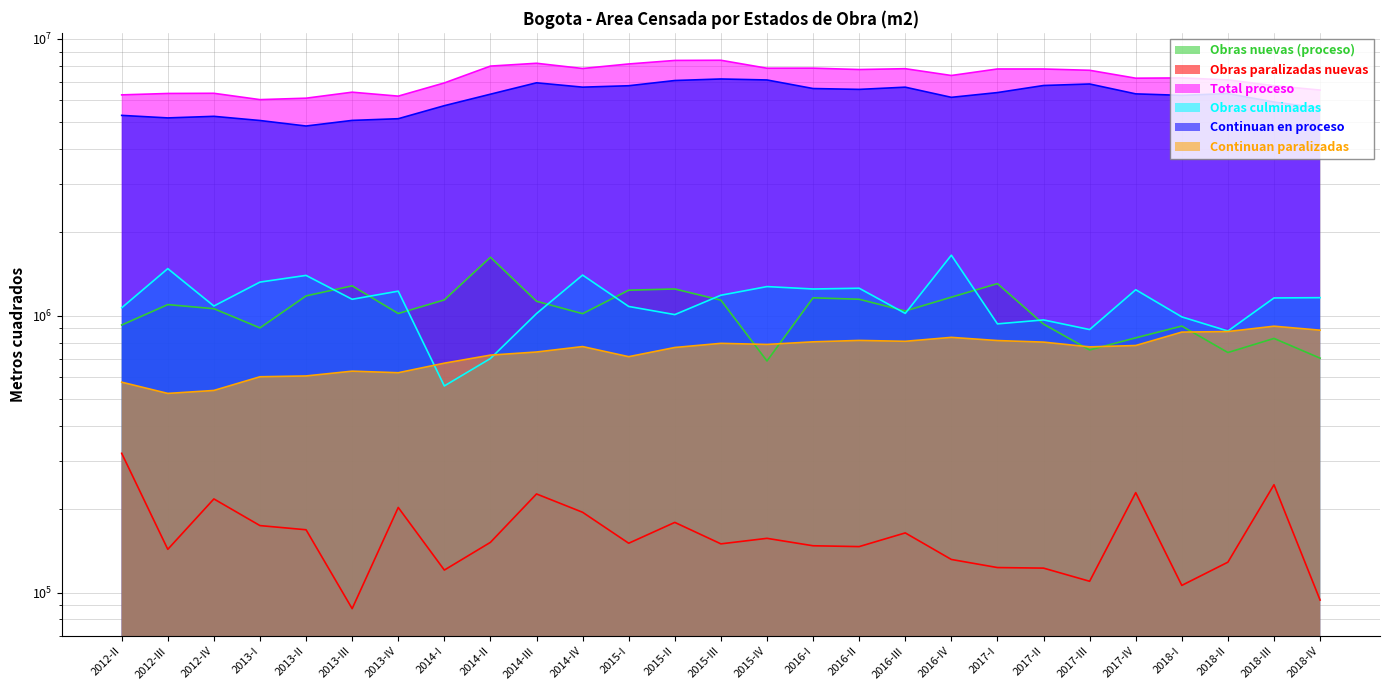

At which category is the sum across all series the highest?

2015-III